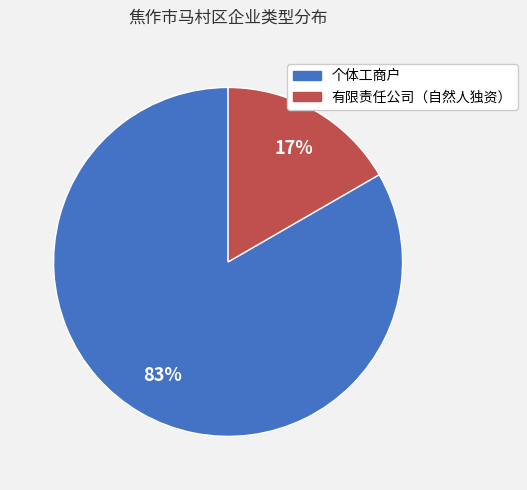

Count the number of slices in the pie.

2